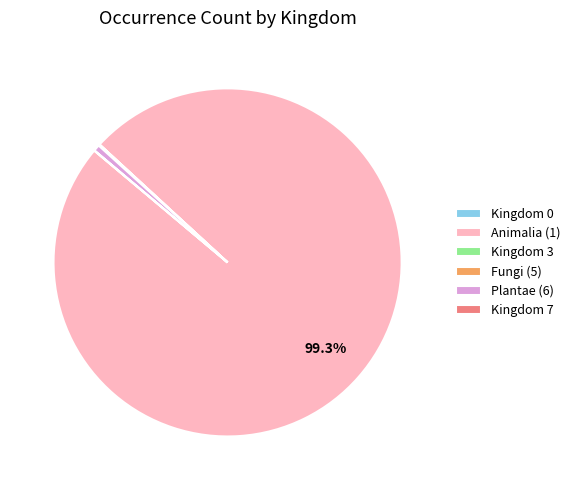

To the nearest percent, what is the average slice percentage?

17%